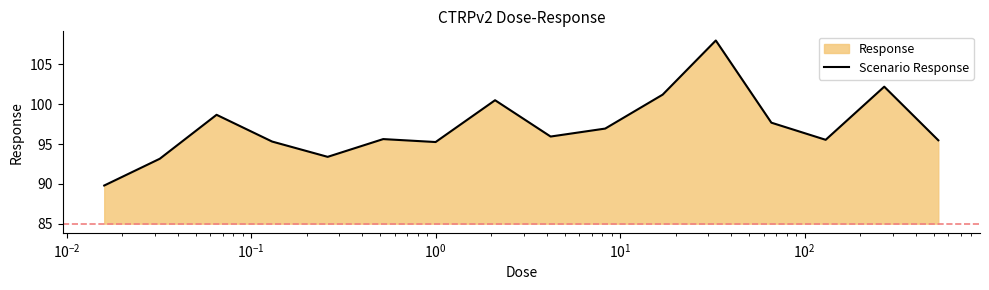

What is the difference between the maximum and minimum values?

18.2